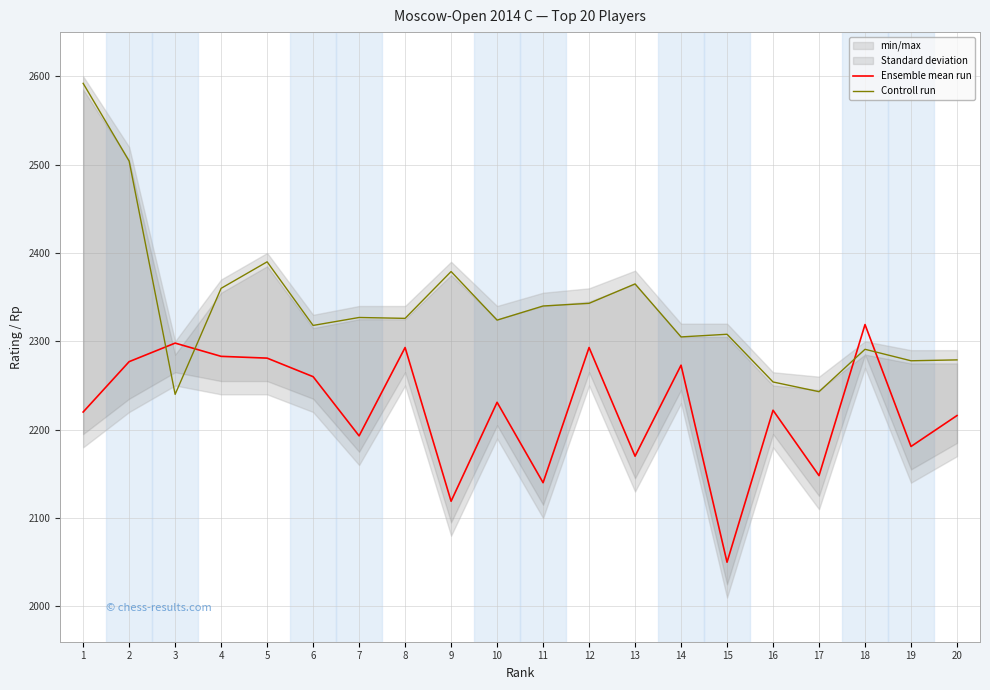

Is this an area chart (filled region under the line)?

No